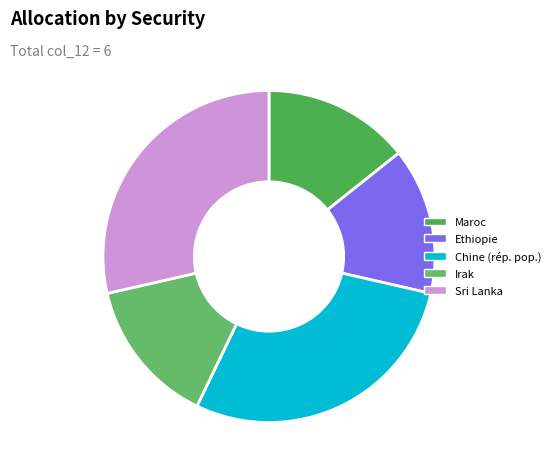

How many segments does this pie chart have?

5